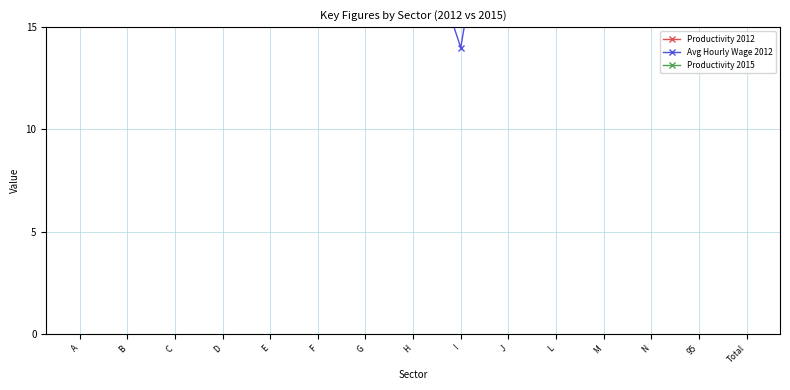

What is the value of the Avg Hourly Wage 2012 point at the 3rd from the left?

23